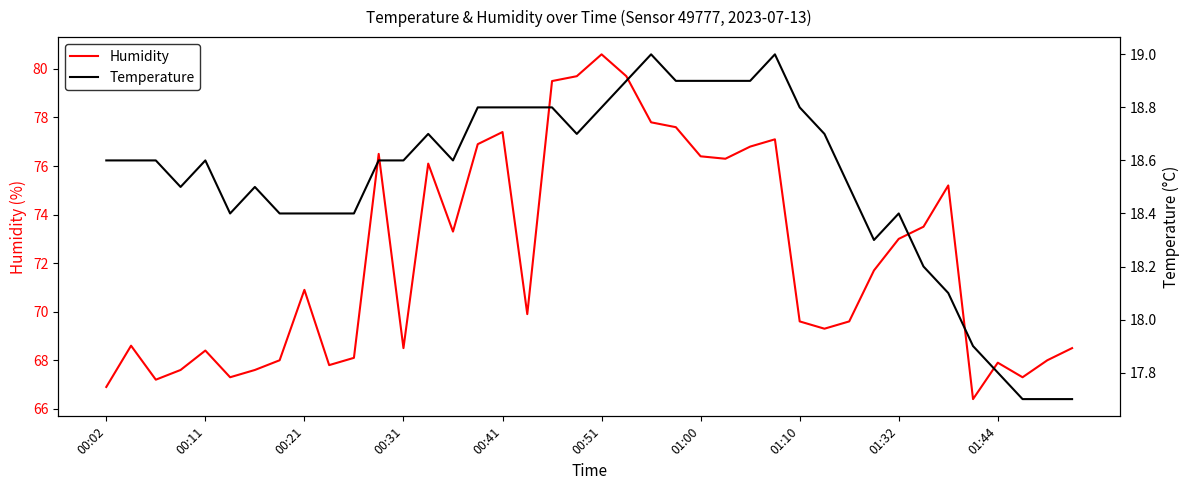

Which series has the largest total across all categories?

Humidity